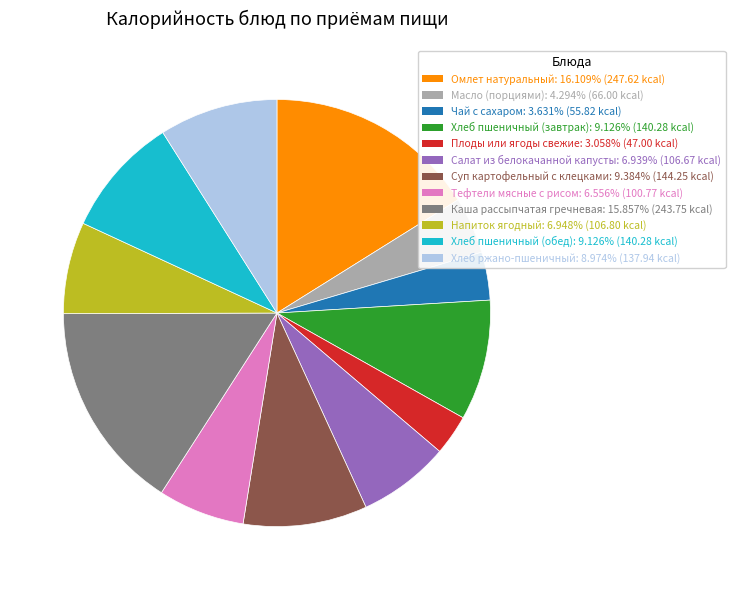

Which slice is the smallest?

Плоды или ягоды свежие